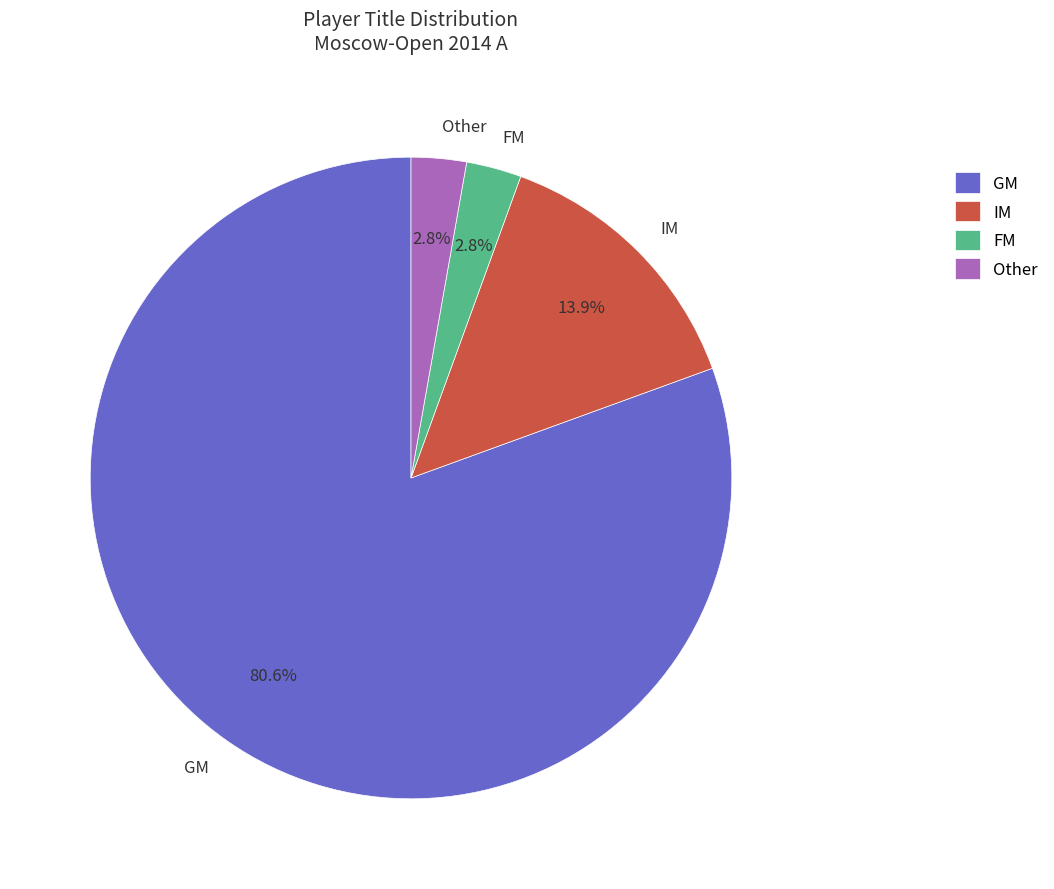

Is GM the majority of the pie?

Yes